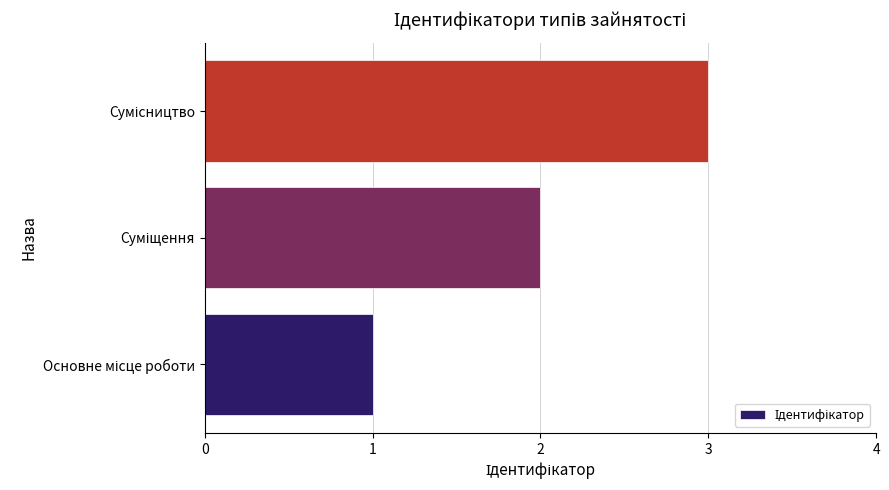

What is the greatest value displayed?

3